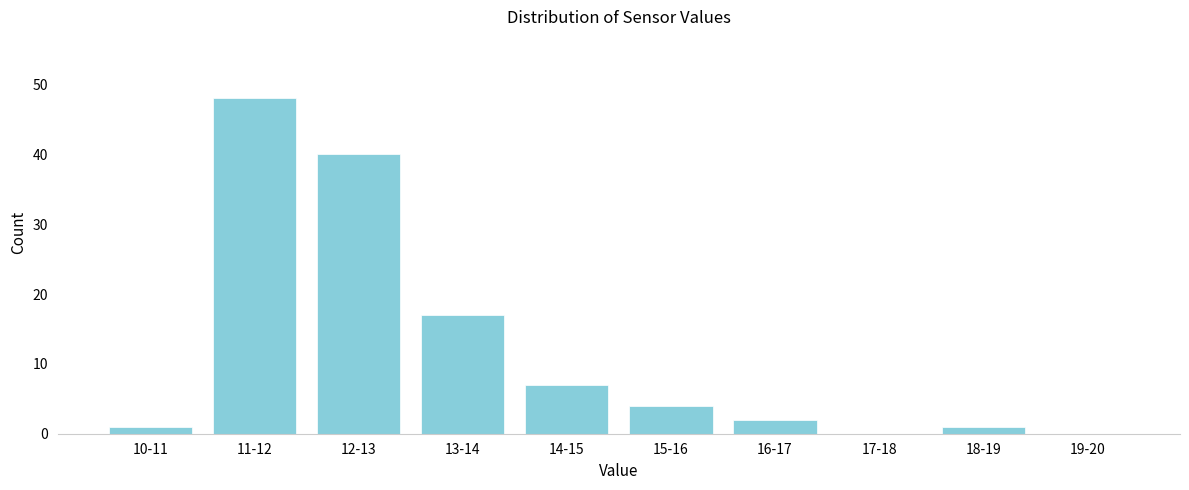

Reading left to right, list all the values displayed in this chart.

10-11=1	11-12=48	12-13=40	13-14=17	14-15=7	15-16=4	16-17=2	17-18=0	18-19=1	19-20=0